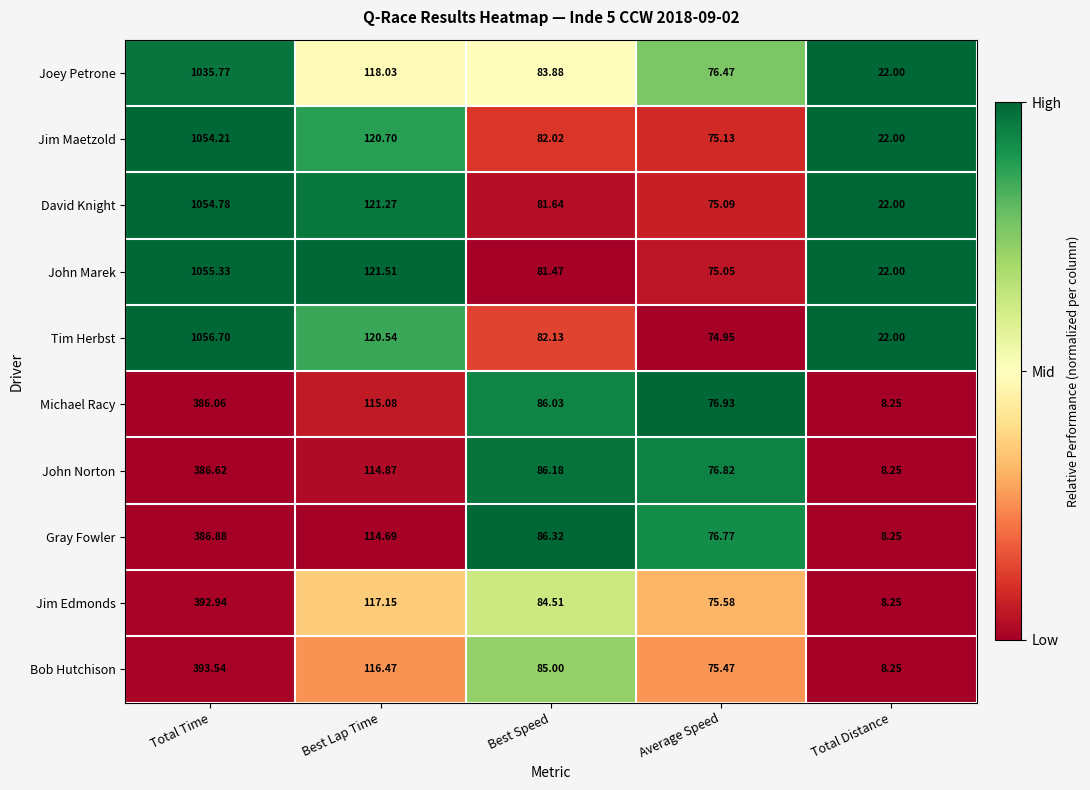

At which label does Gray Fowler reach its peak?

Total Time